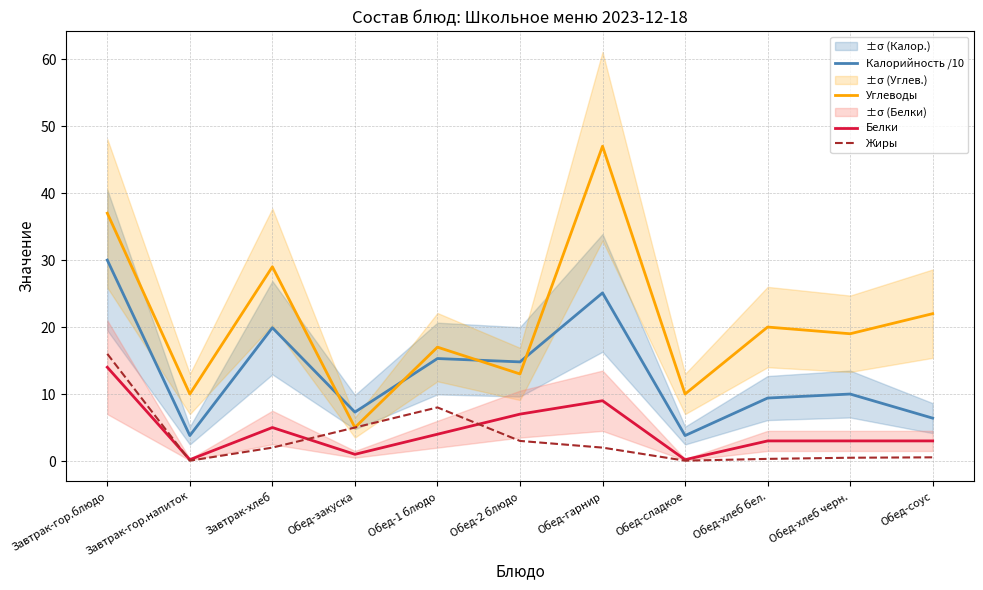

Where is the first local minimum for Углеводы?

Завтрак-гор.напиток